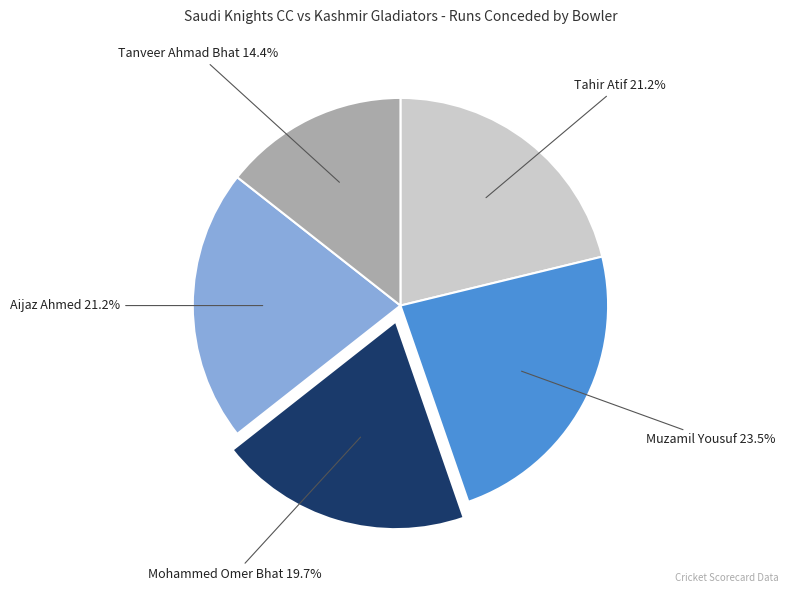

Which category has the smallest portion of the pie?

Tanveer Ahmad Bhat